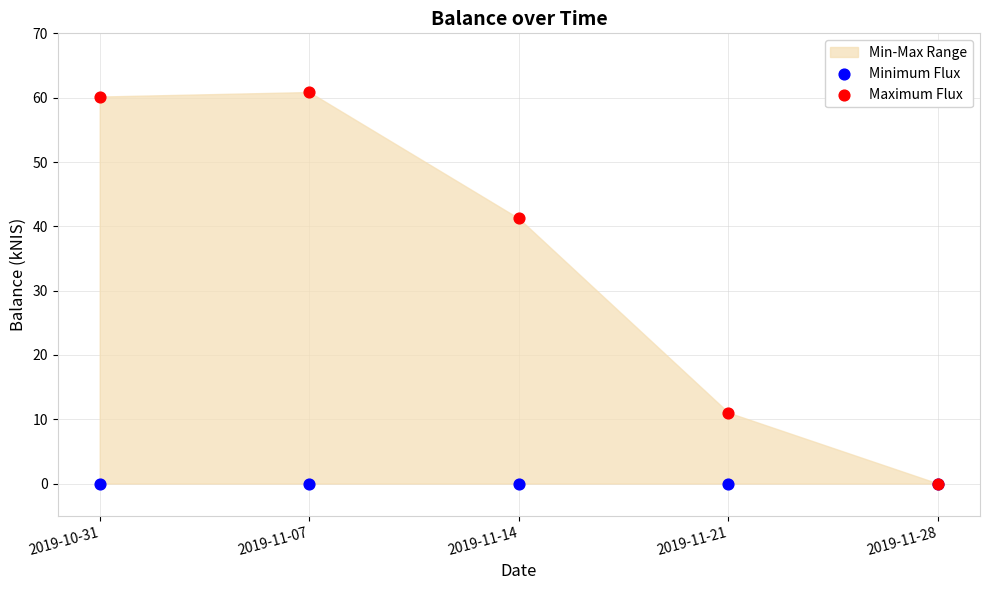

In the Maximum Flux series, what Y value is closest to 30?

41.2